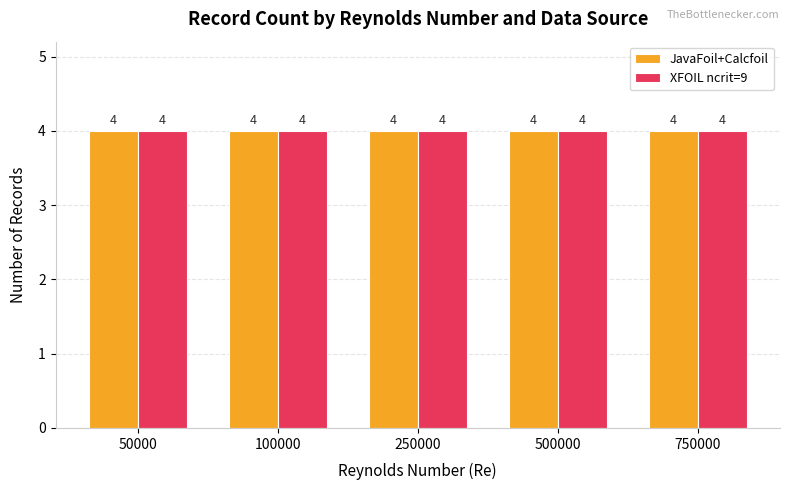

The XFOIL ncrit=9 series shows 2 at 100000. True or false?

False